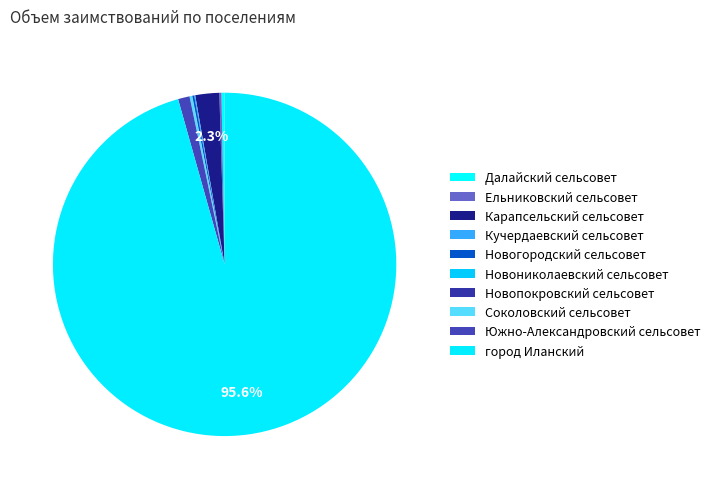

Is the sum of город Иланский and Карапсельский сельсовет greater than half?

Yes